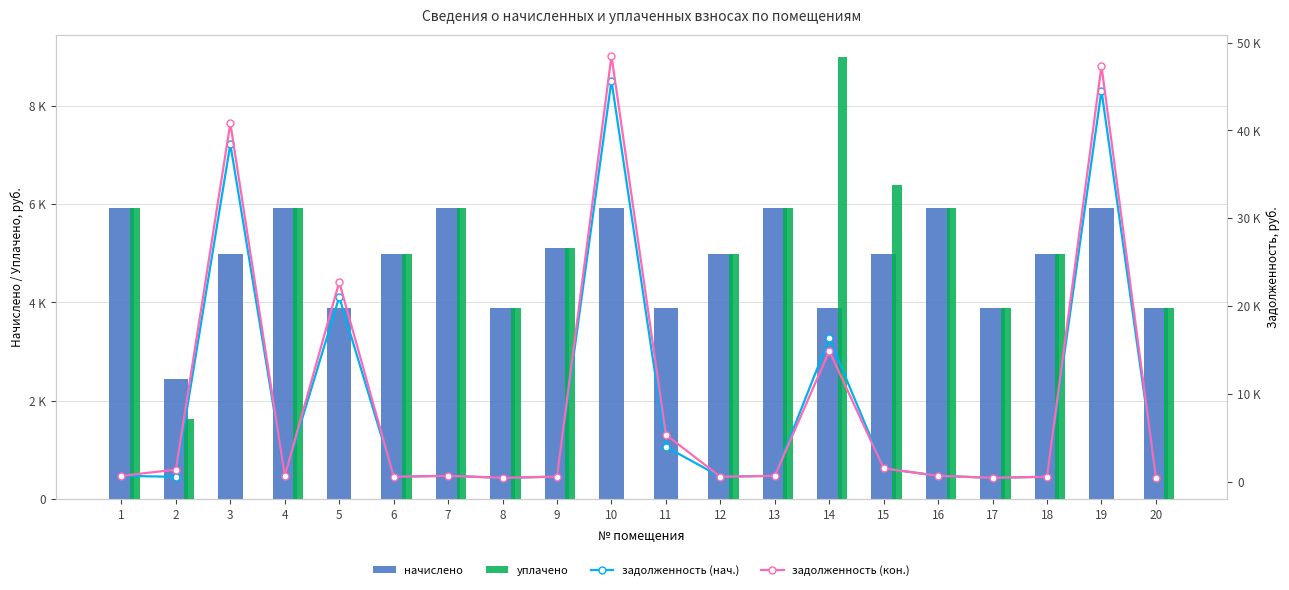

Which series changed the most between 3 and 12?

задолженность (кон.)